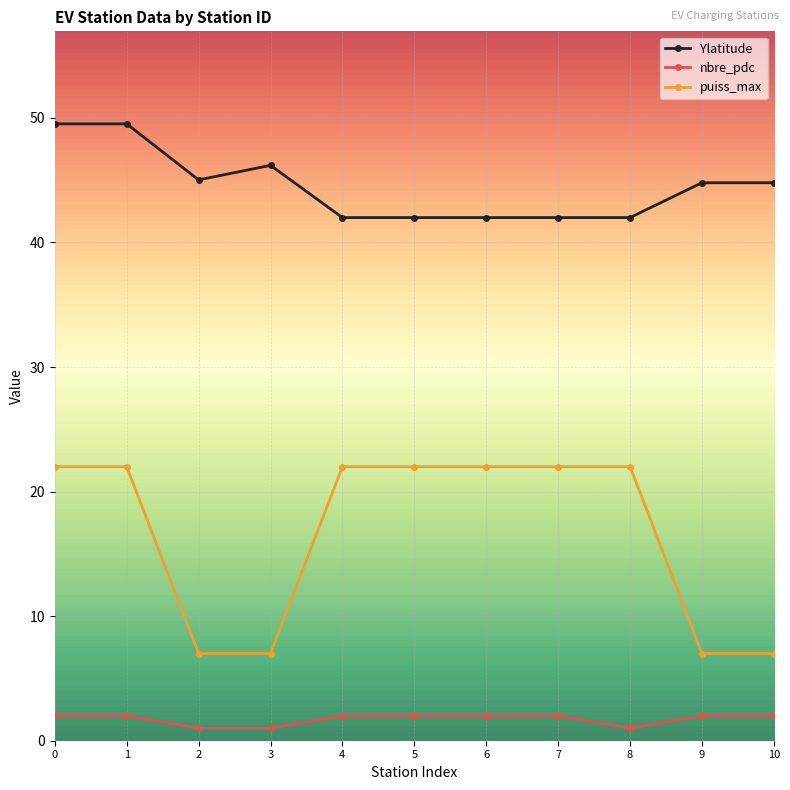

List the series in order of their overall mean, highest first.

Ylatitude, puiss_max, nbre_pdc